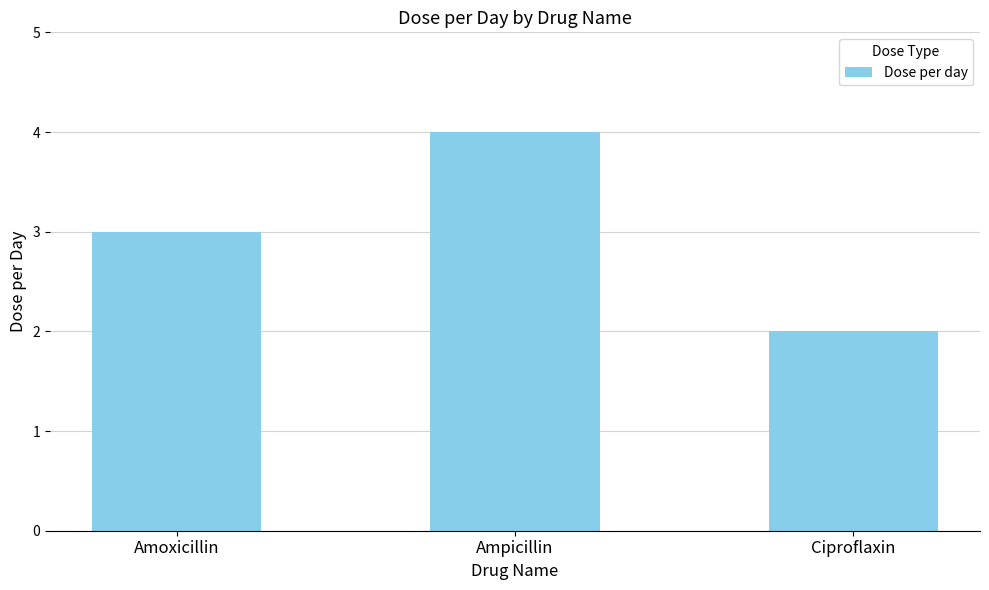

Reading right to left, list all the values displayed in this chart.

2	4	3